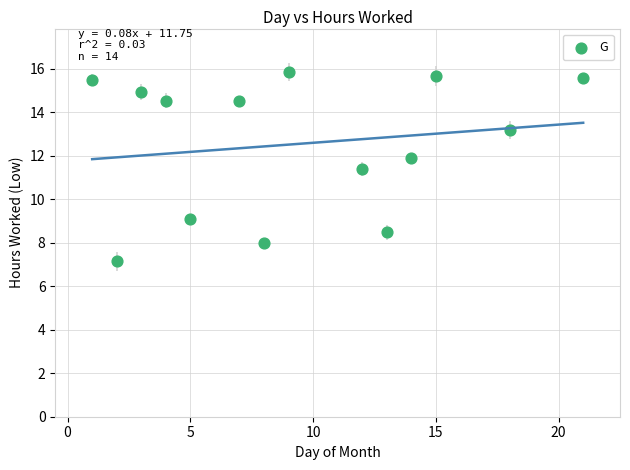

What is the range of Y values (max minus min)?

8.7